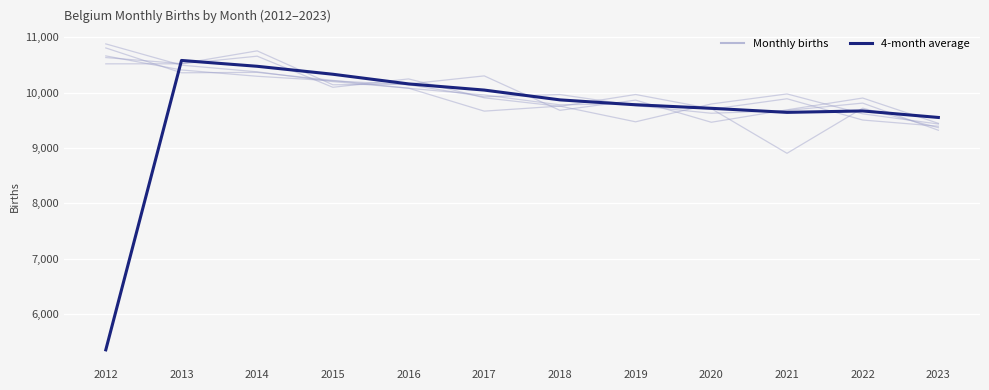

How many lines are shown in the chart?

2